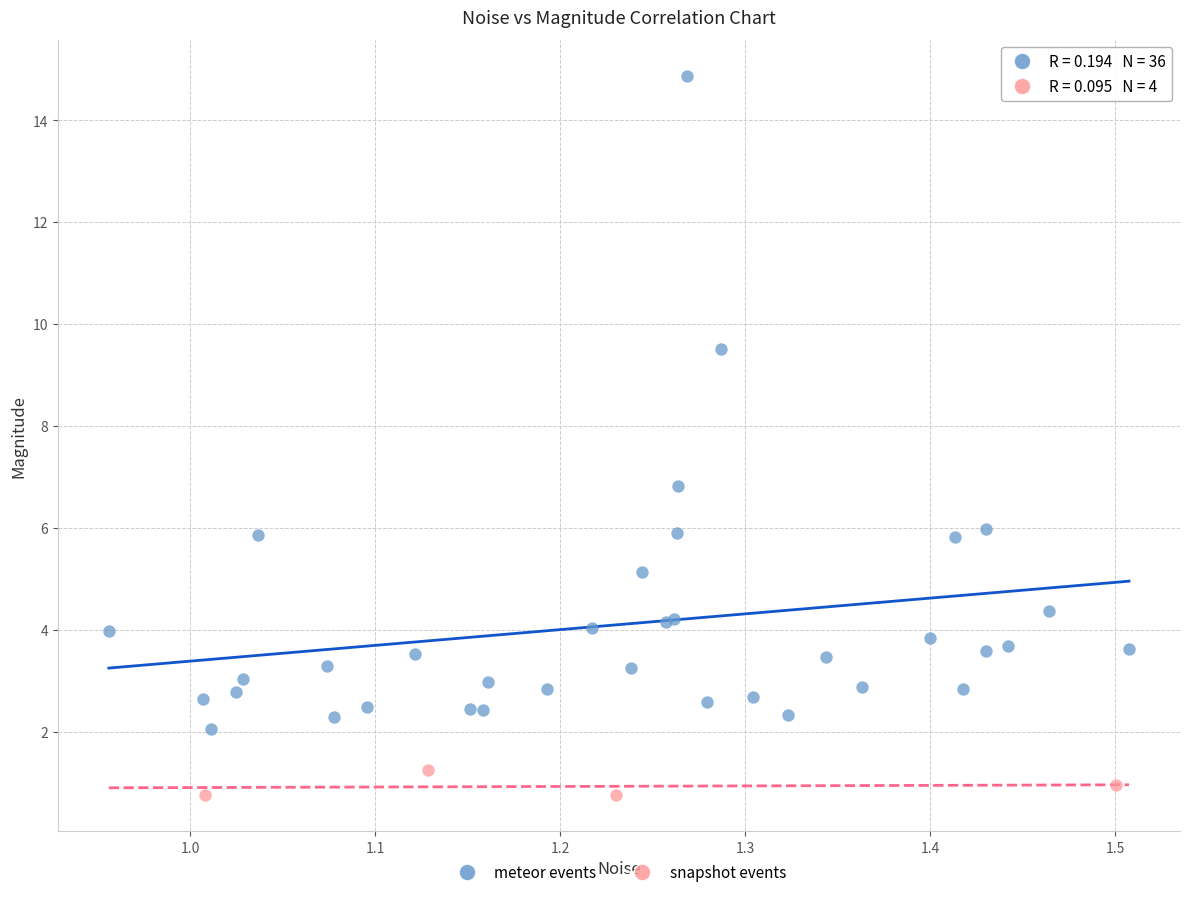

What are all the series names shown in the legend?

meteor events, snapshot events